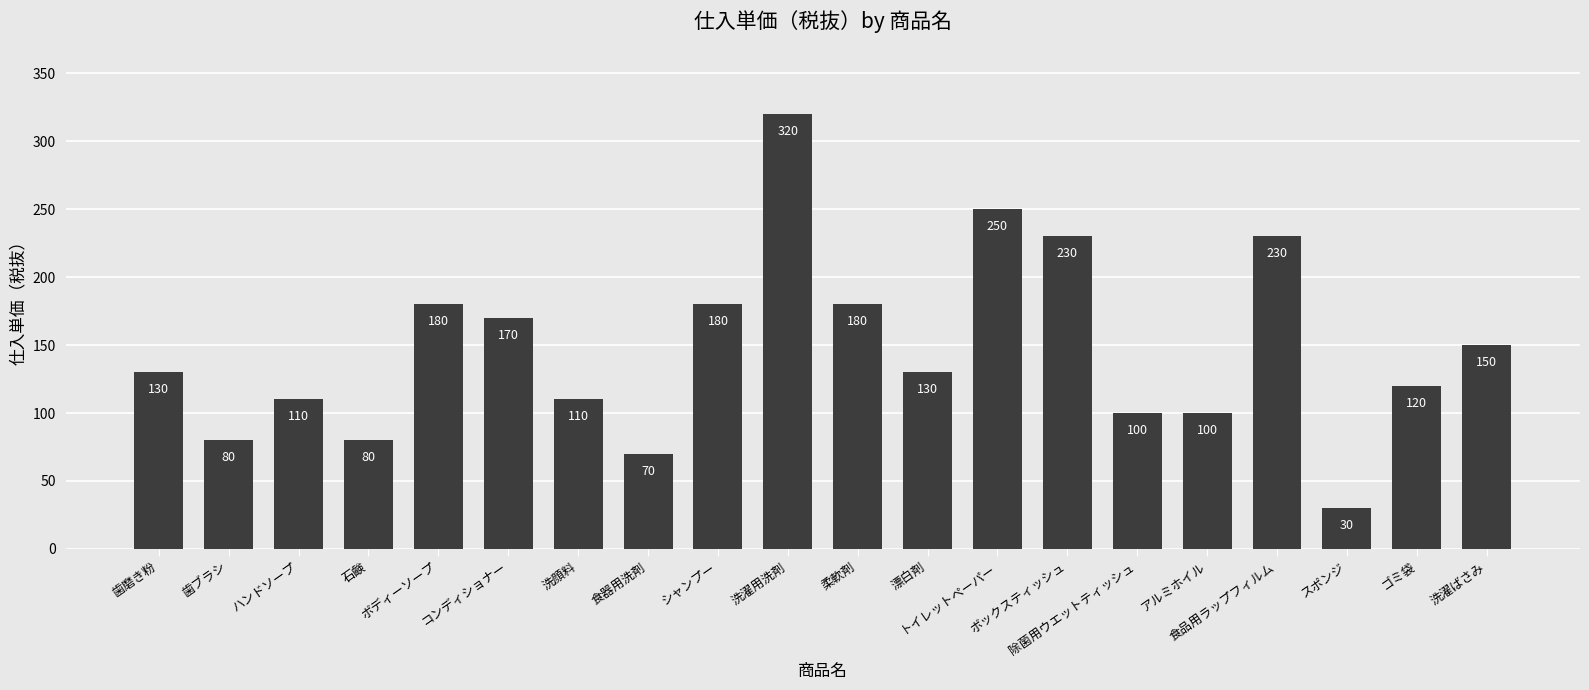

What is the value of the 14th bar from the left?

230